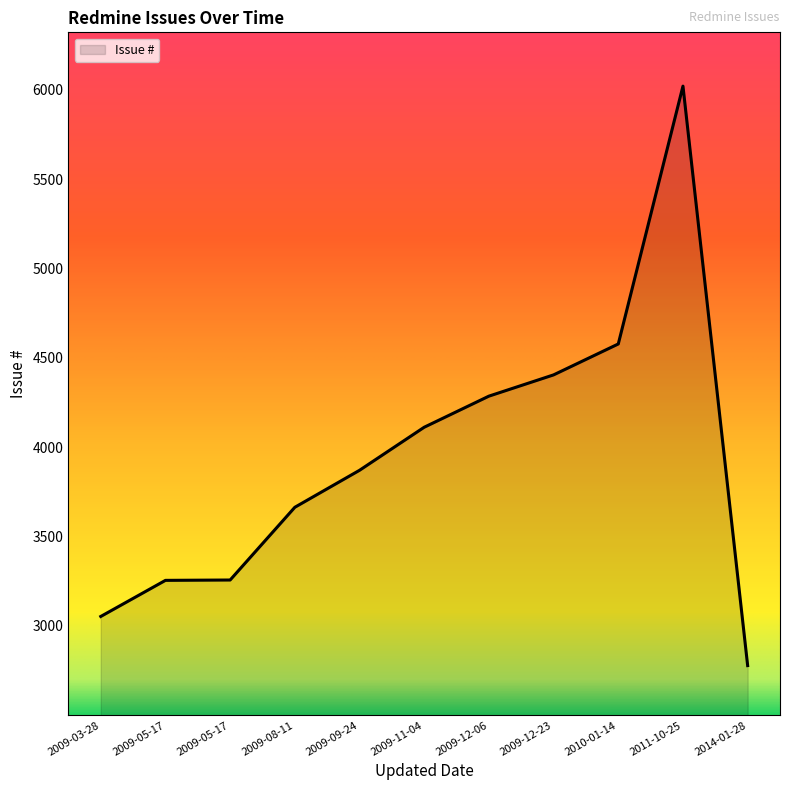

Rank the categories by value from highest to lowest.

2011-10-25, 2010-01-14, 2009-12-23, 2009-12-06, 2009-11-04, 2009-09-24, 2009-08-11, 2009-05-17, 2009-05-17, 2009-03-28, 2014-01-28